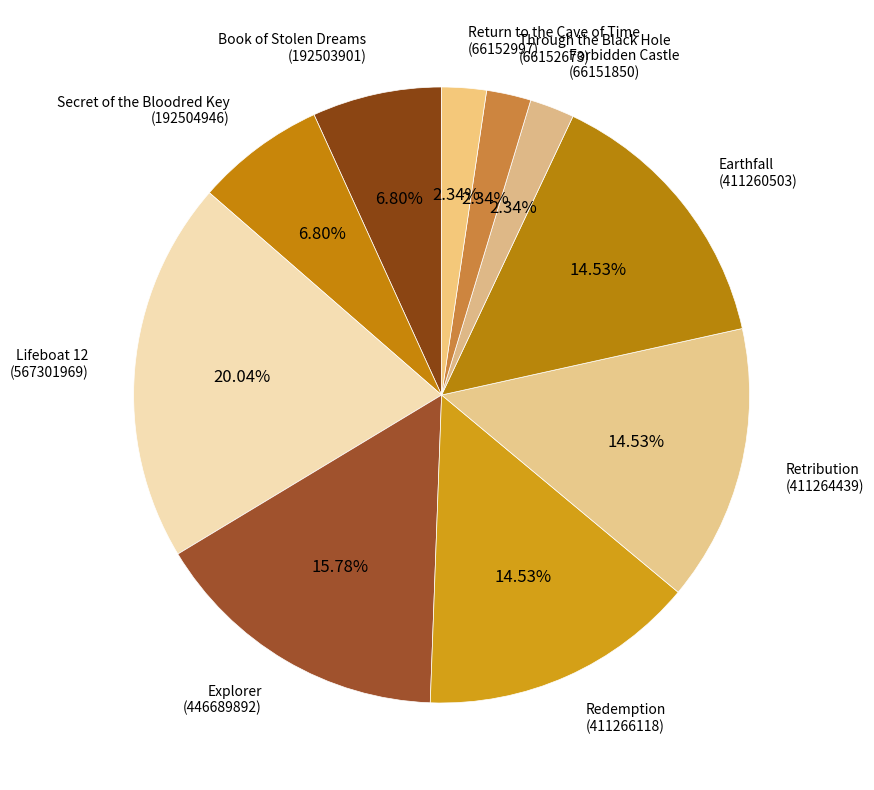

To the nearest percent, what percentage of the pie is Redemption?

15%